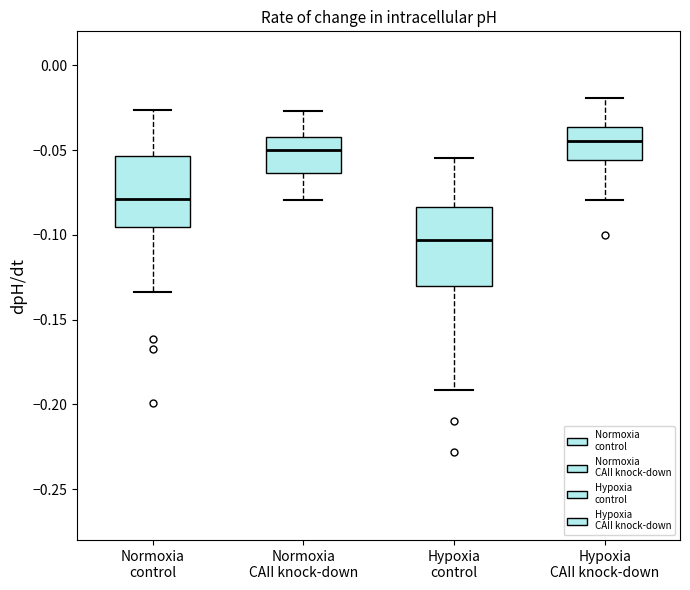

Where is the upper edge of the box for Normoxia control on the y-axis? The values are not printed on the chart, so give them approximately, as read against the axis.

-0.055